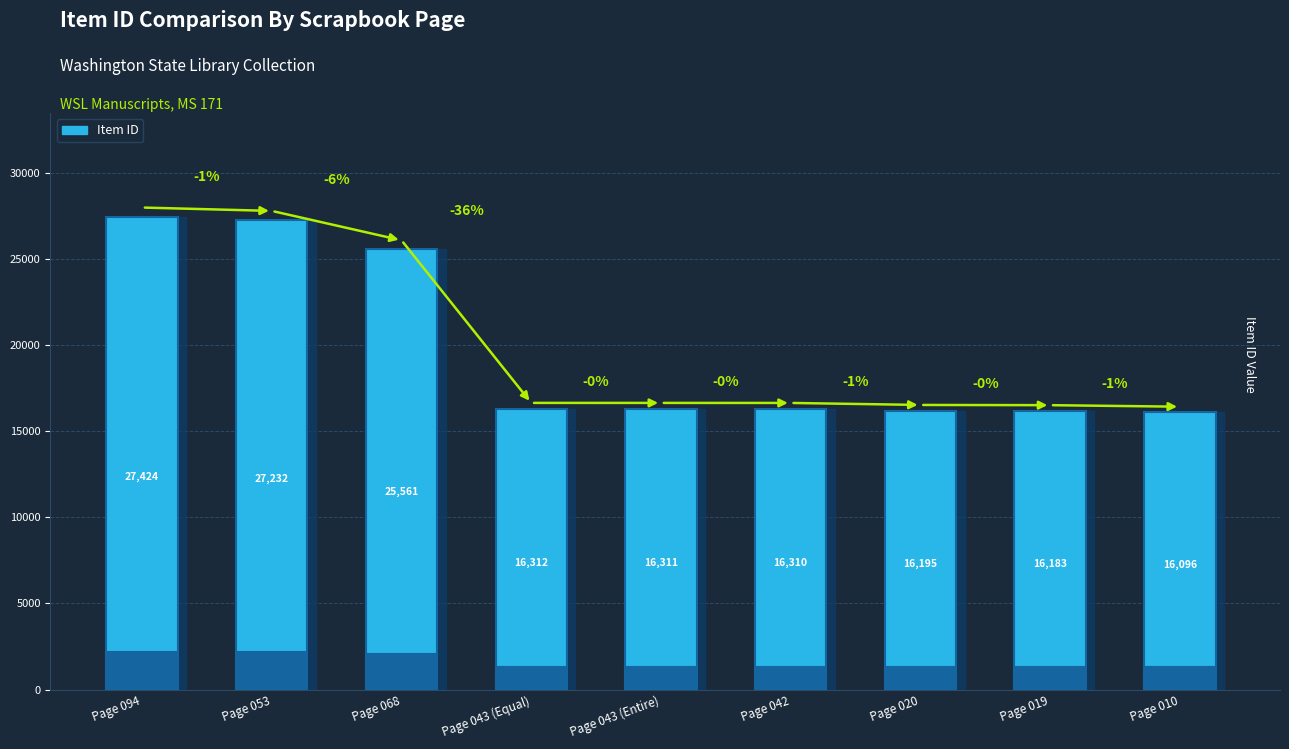

Where is the data nearest to the value 21760?

Page 068